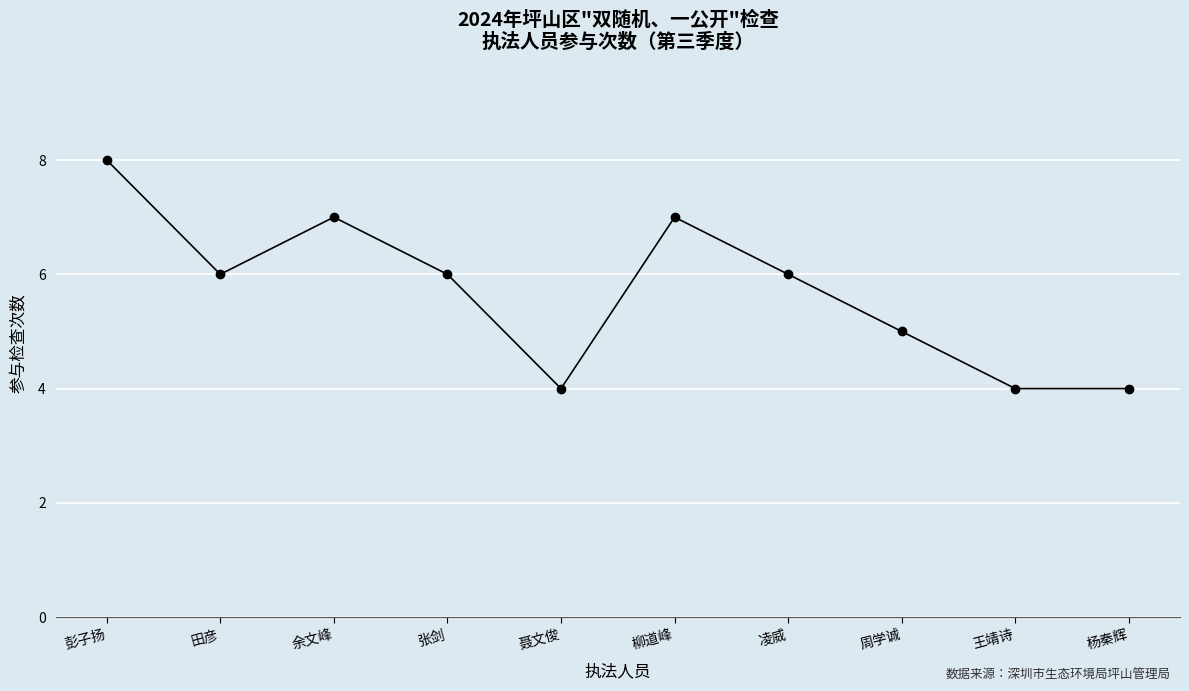

At which category does the chart reach its peak across all series?

彭子扬